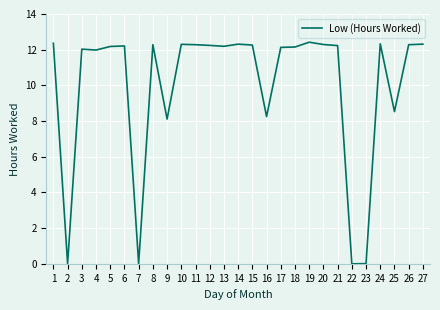

At which label is the value closest to 6?

9